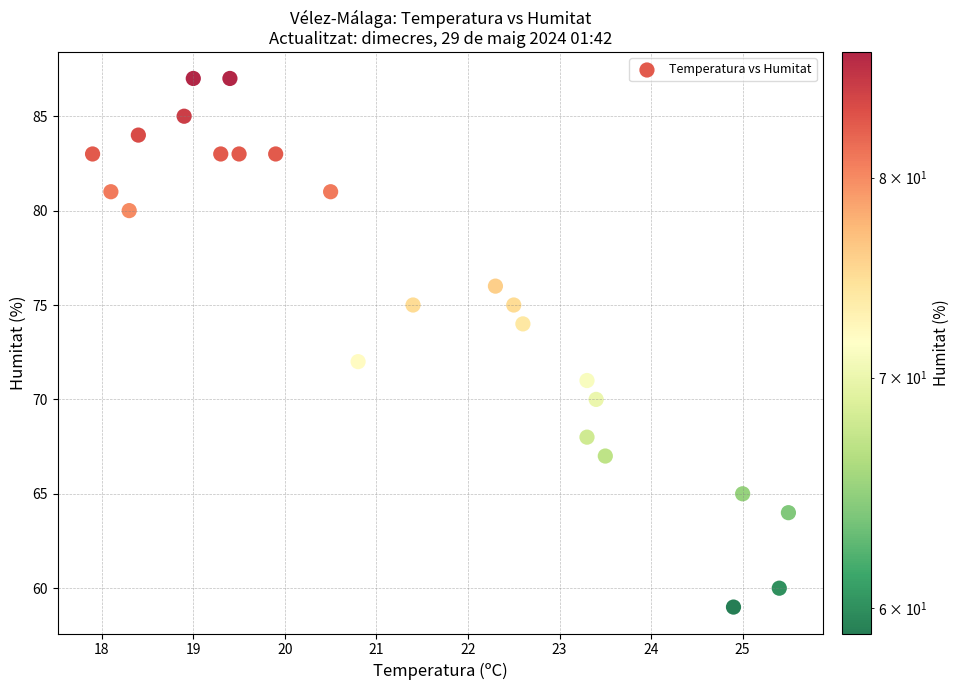

What is the range of Y values (max minus min)?

28